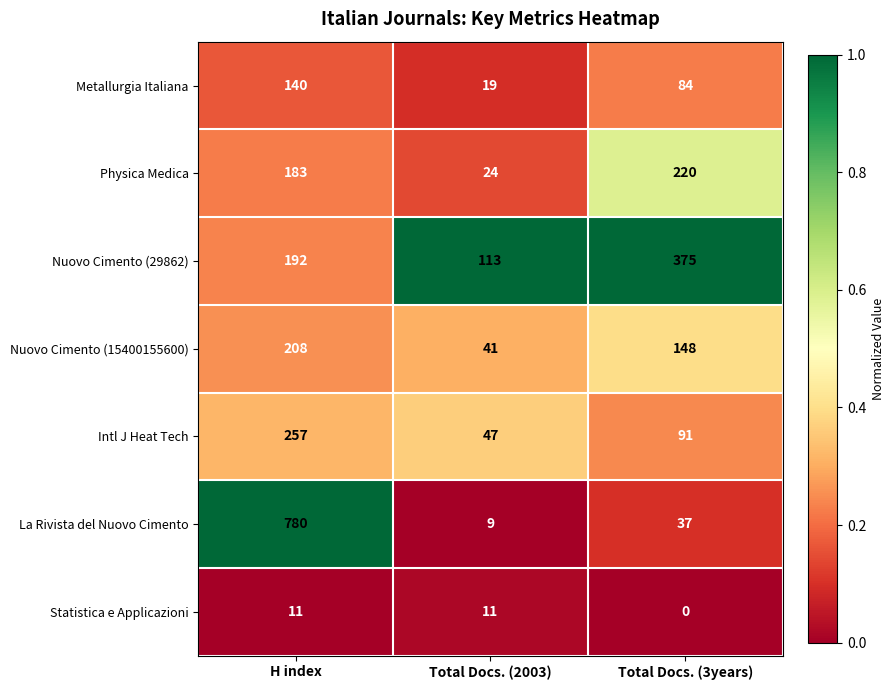

How many Physica Medica values are between 24 and 220?

3